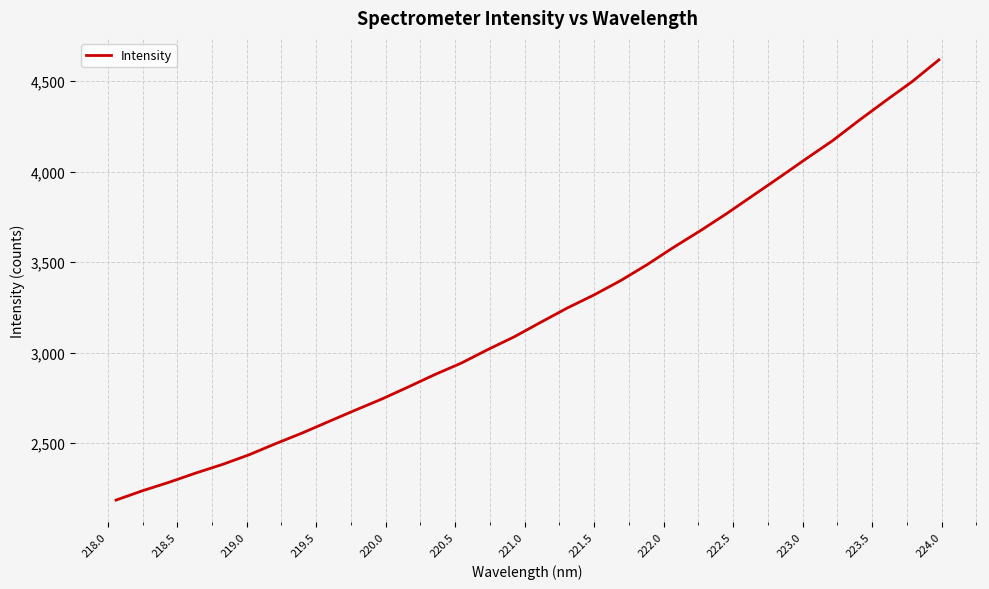

What is the maximum value shown in the chart?

4618.0